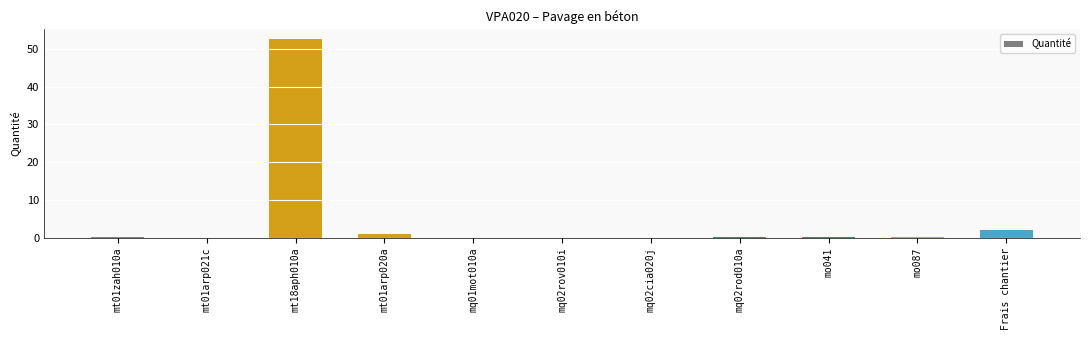

What is the greatest value displayed?

52.5